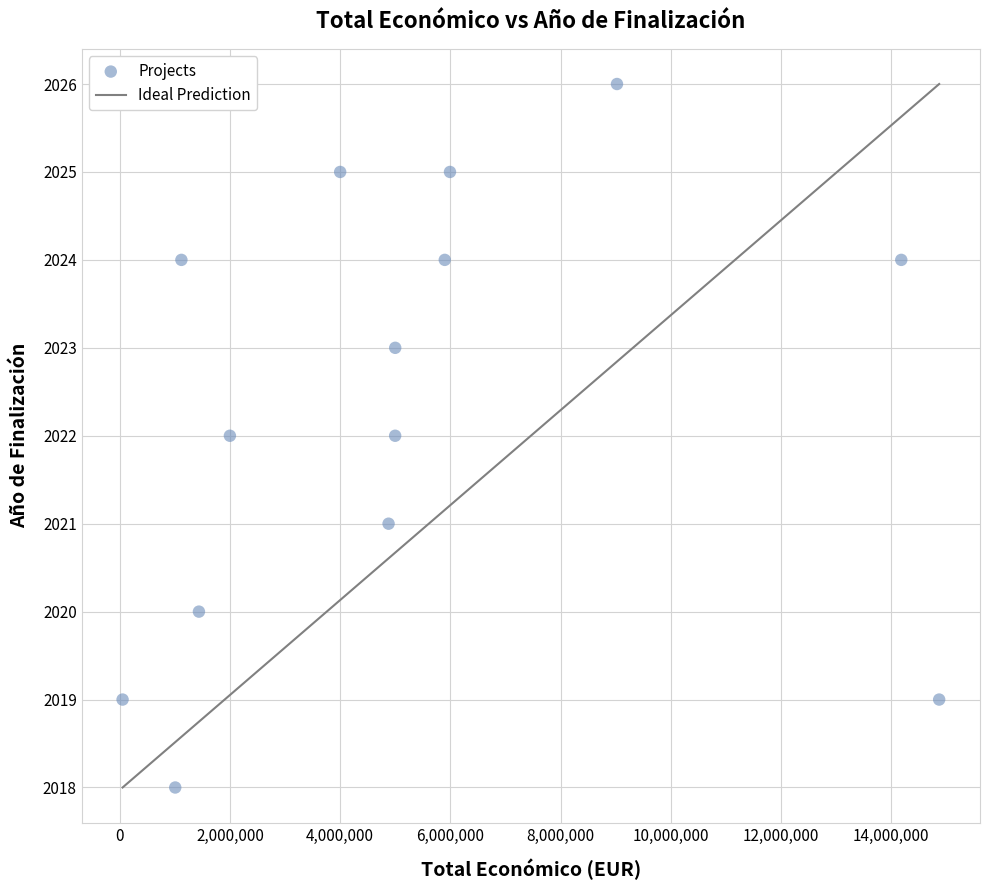

What is the range of X values (max minus min)?

14824340